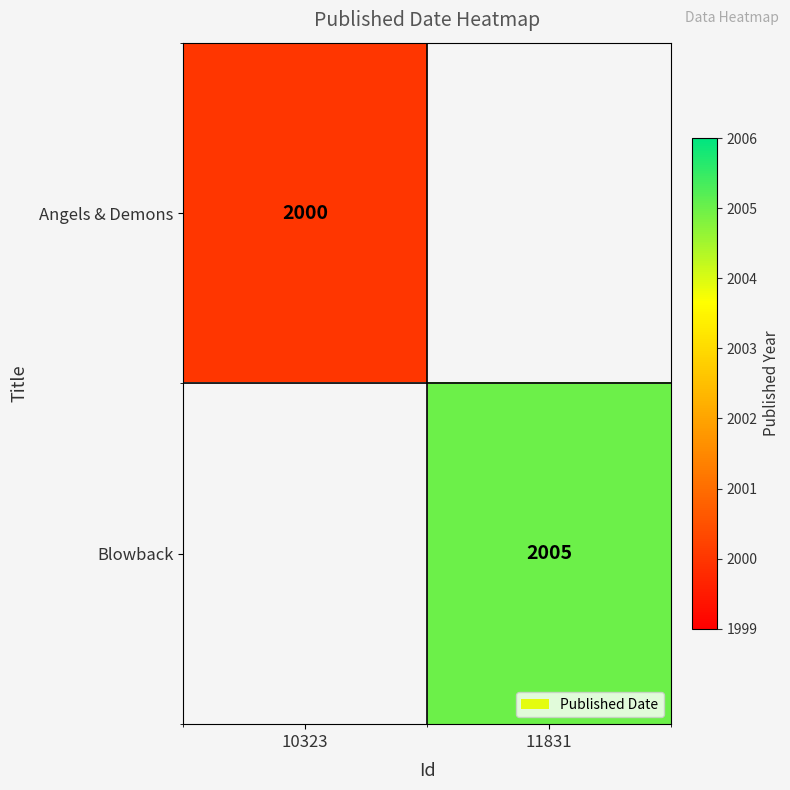

The value of Angels & Demons at 10323 is 2000. True or false?

True